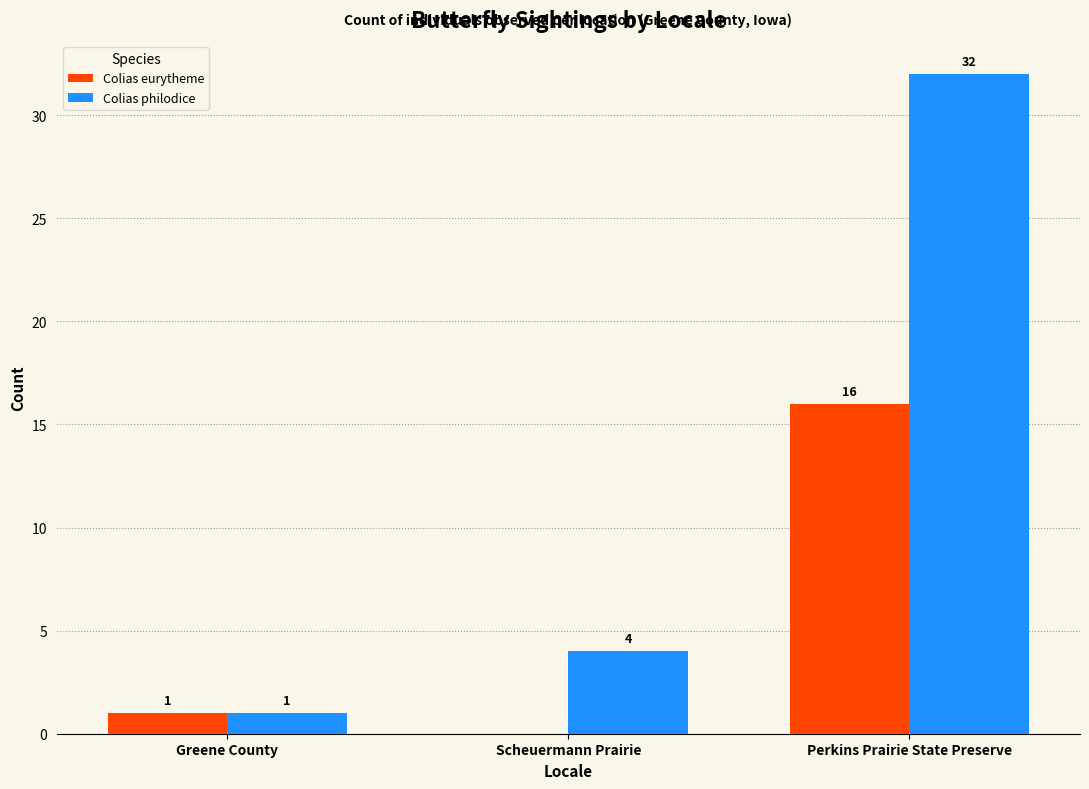

How many values in Colias eurytheme are above zero?

2